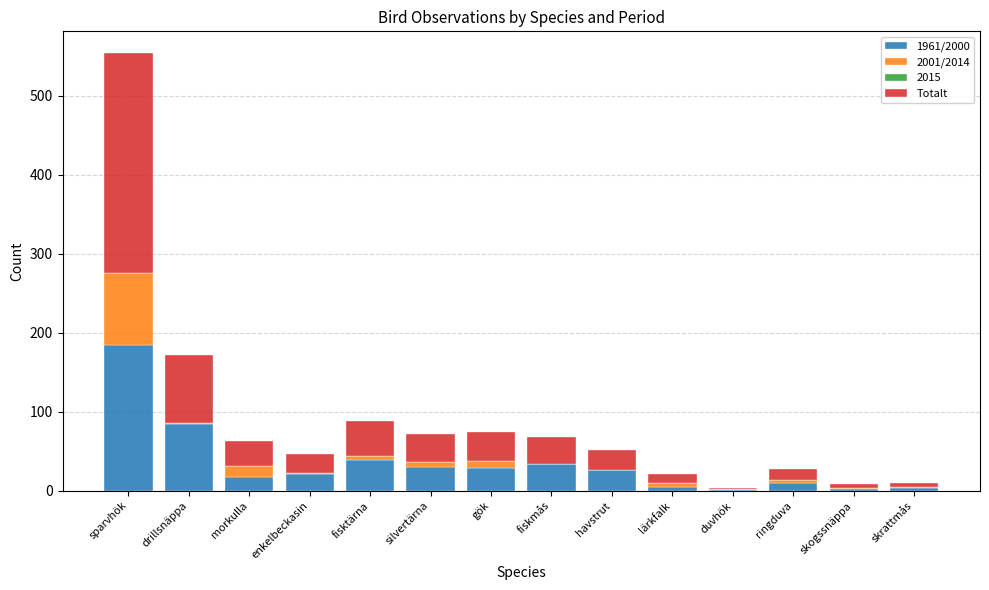

Are the bars horizontal?

No